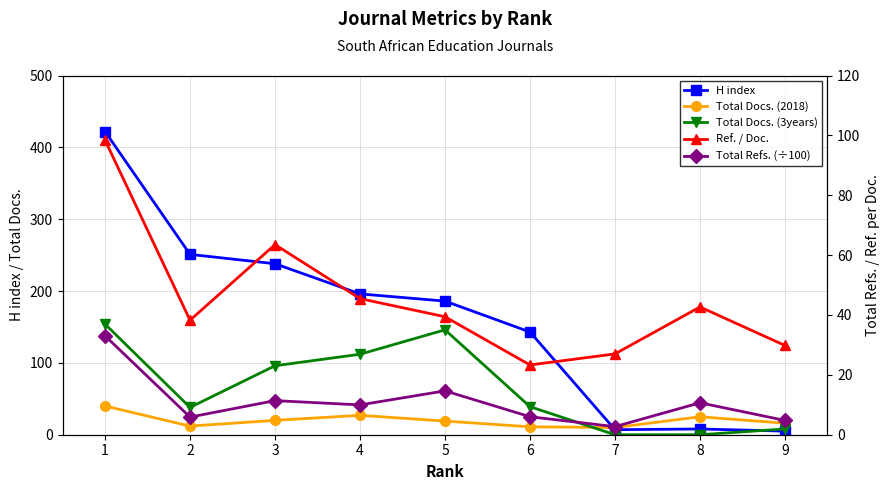

True or false: Total Docs. (3years) has more than 0 interior local peaks.

True